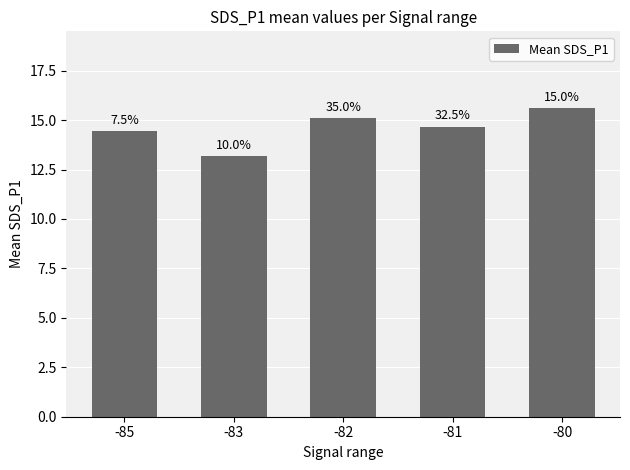

Reading left to right, transcribe all the data shown in this chart.

14.4	13.2	15.1	14.7	15.6